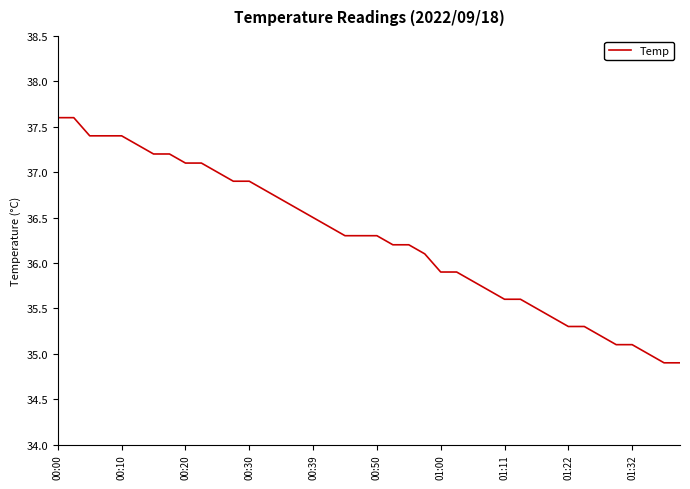

What is the minimum value shown in the chart?

34.9